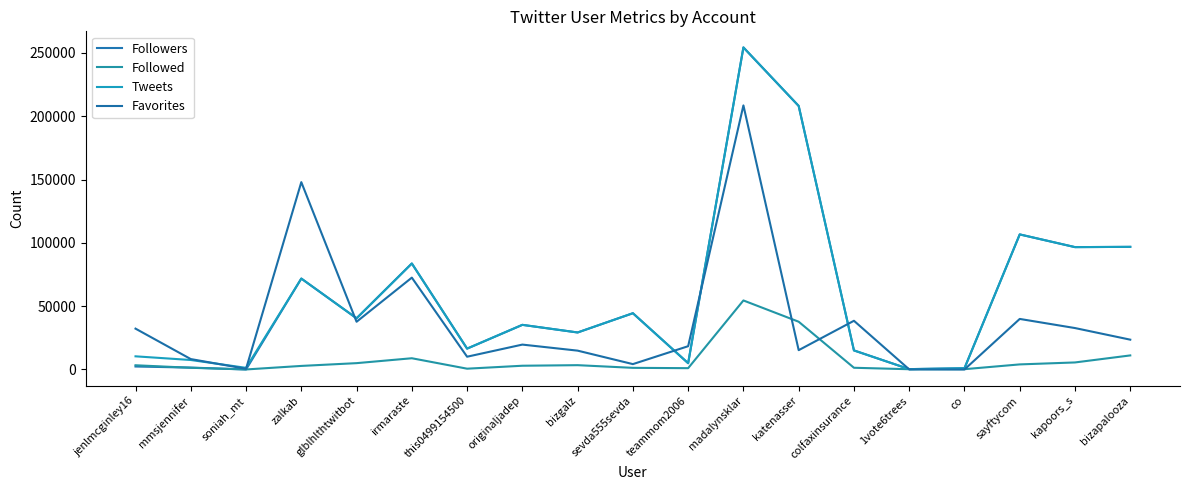

Does the chart have visible grid lines?

No